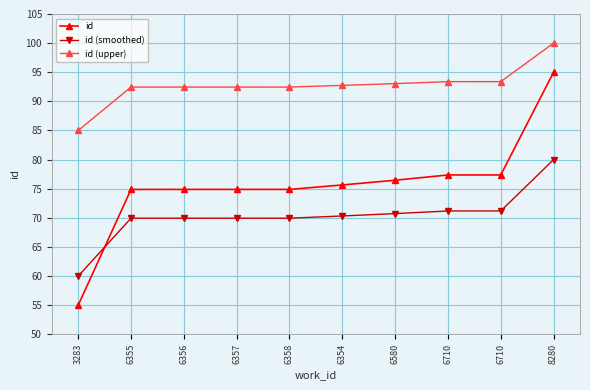

Rank the series by their average value, from highest to lowest.

id (upper), id, id (smoothed)